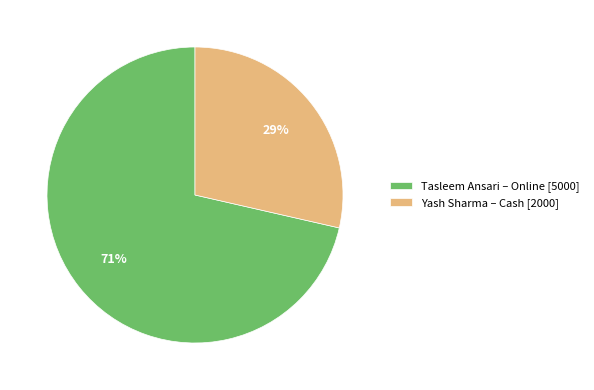

What is the largest slice in the pie chart?

Tasleem Ansari – Online [5000]